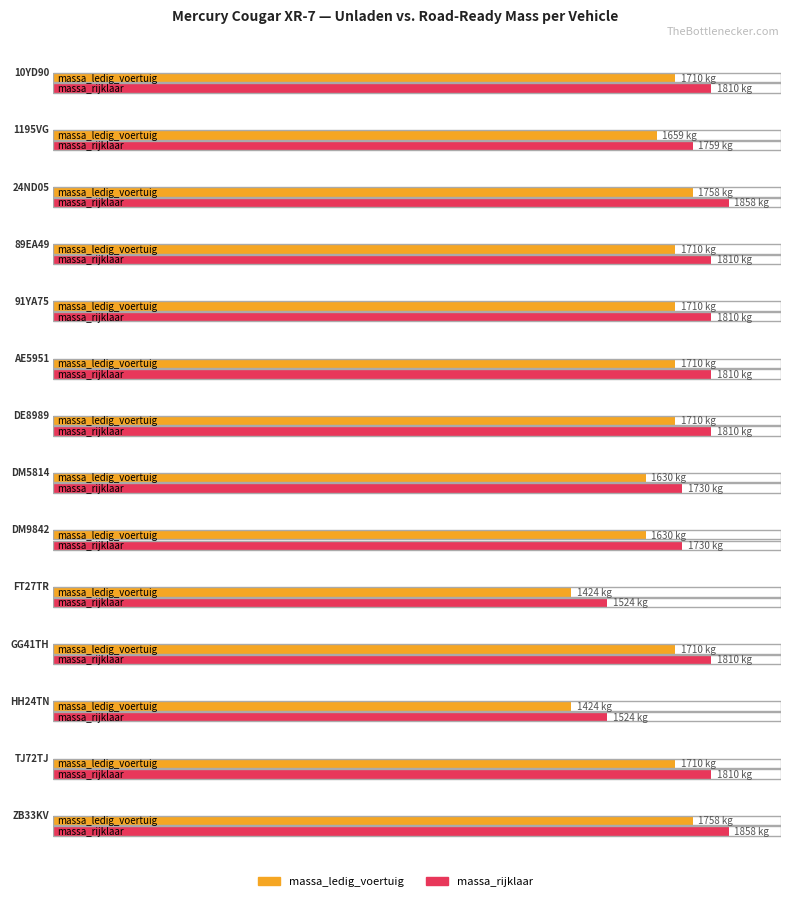

Between 1195VG and TJ72TJ, which is larger?

TJ72TJ